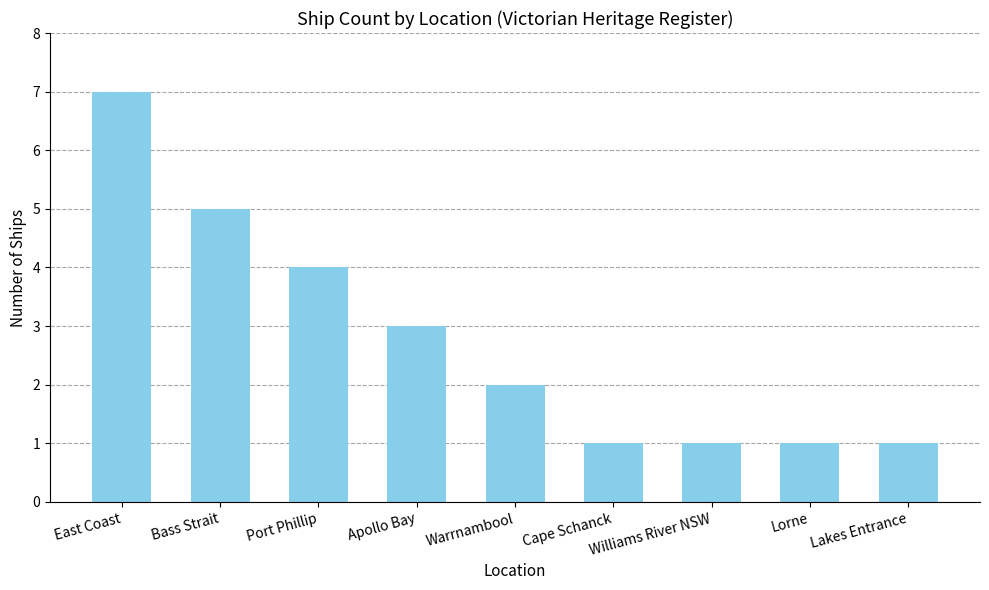

What is the change in value from Port Phillip to Lorne?

-3